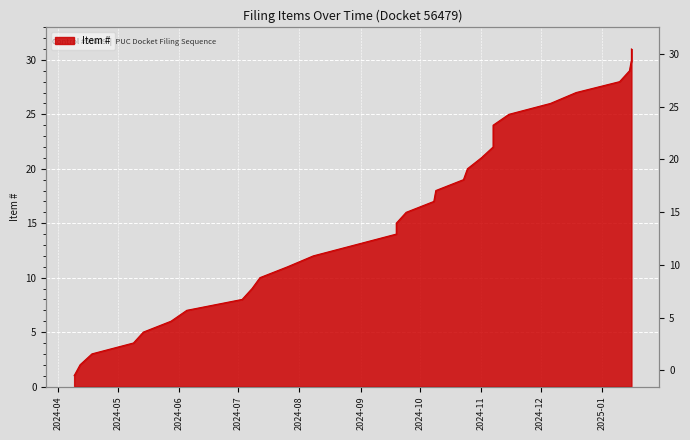

Which category has the lowest value across all series?

2024-04-09